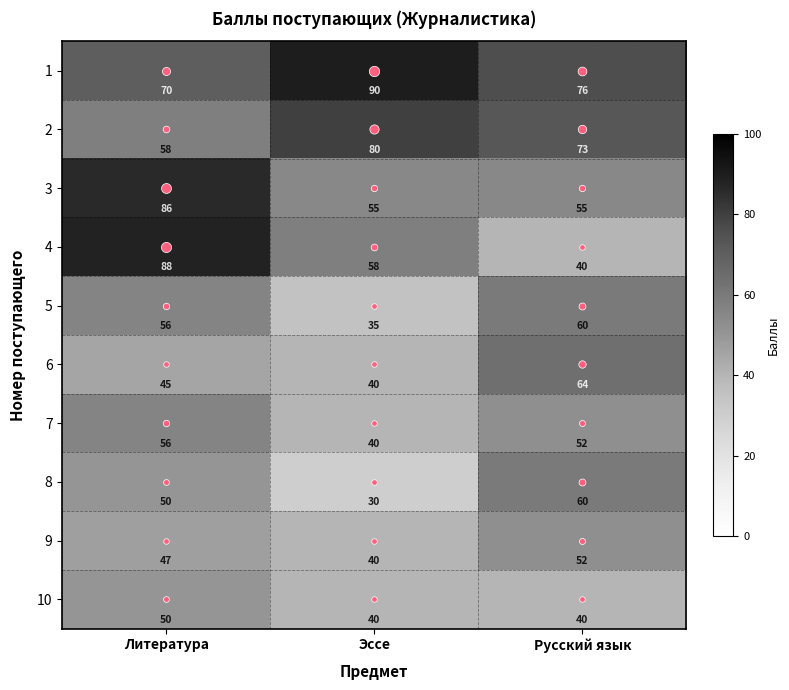

What is the sum of all 4 values?

186